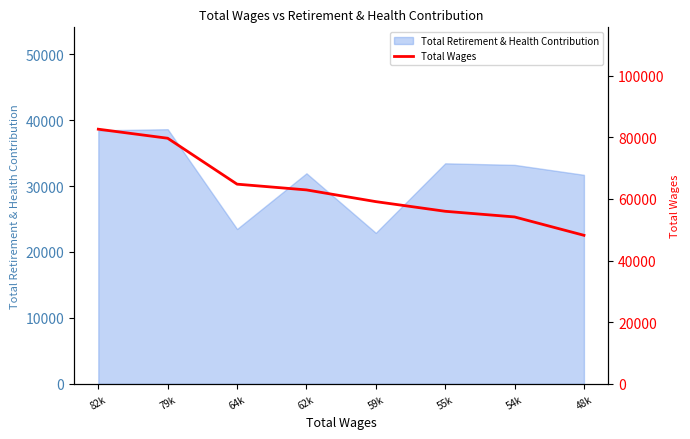

Between 48k and 55k, which is larger?

55k